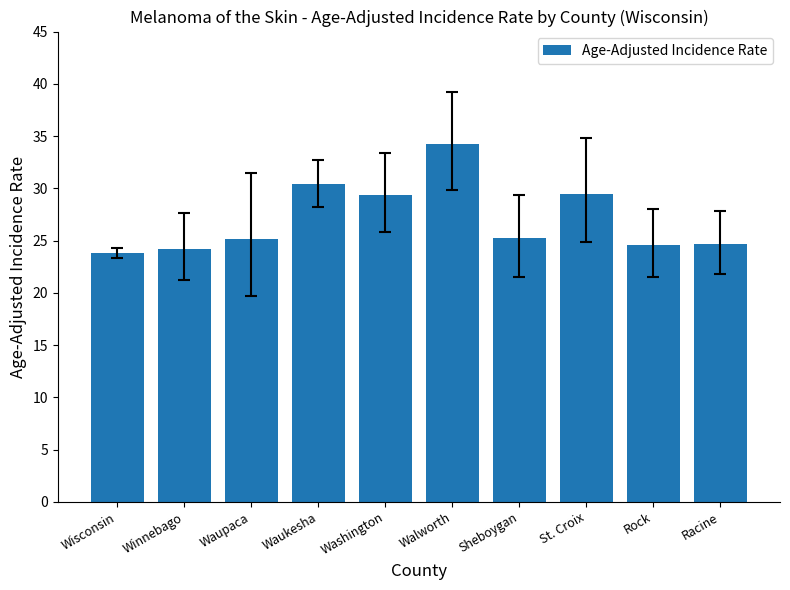

Count the number of categories in the chart.

10